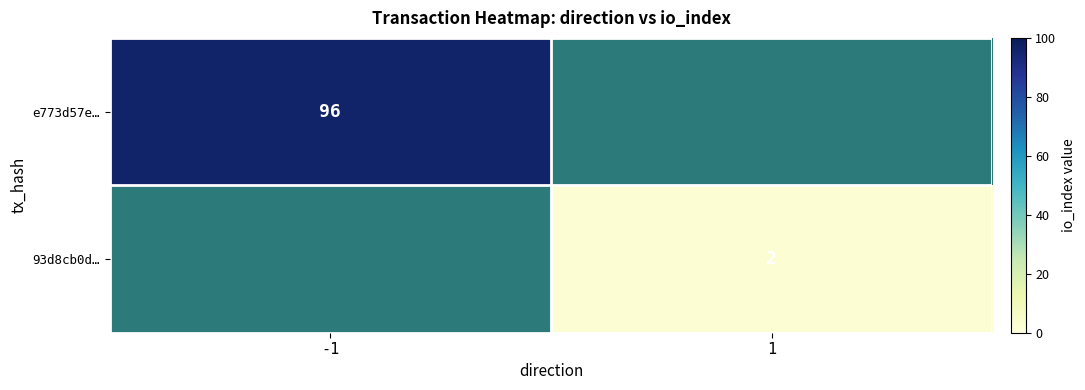

Which has a higher value, -1 or 1?

-1